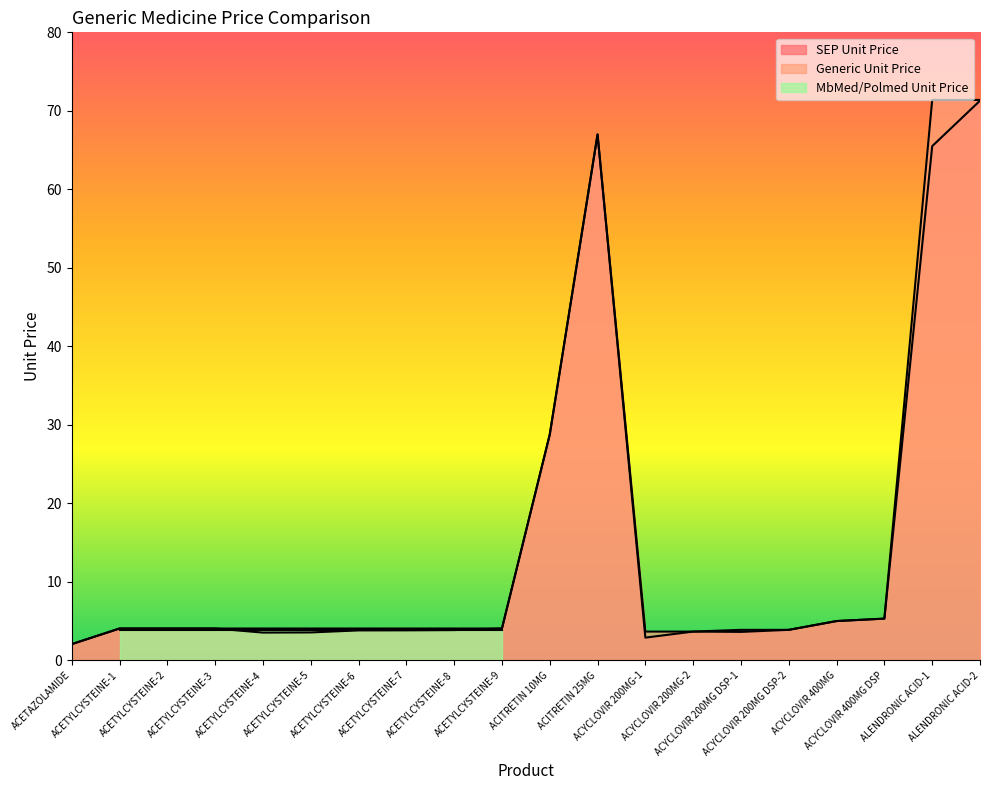

Reading left to right, what are all the values shown in this chart?

SEP Unit Price: ACETAZOLAMIDE=2.1	ACETYLCYSTEINE-1=4.0	ACETYLCYSTEINE-2=4.0	ACETYLCYSTEINE-3=4.0	ACETYLCYSTEINE-4=3.5	ACETYLCYSTEINE-5=3.5	ACETYLCYSTEINE-6=3.8	ACETYLCYSTEINE-7=3.8	ACETYLCYSTEINE-8=3.9	ACETYLCYSTEINE-9=4.0	ACITRETIN 10MG=28.8	ACITRETIN 25MG=67.0	ACYCLOVIR 200MG-1=2.9	ACYCLOVIR 200MG-2=3.7	ACYCLOVIR 200MG DSP-1=3.6	ACYCLOVIR 200MG DSP-2=3.9	ACYCLOVIR 400MG=5.0	ACYCLOVIR 400MG DSP=5.3	ALENDRONIC ACID-1=65.5	ALENDRONIC ACID-2=71.3
Generic Unit Price: ACETAZOLAMIDE=2.1	ACETYLCYSTEINE-1=4.0	ACETYLCYSTEINE-2=4.0	ACETYLCYSTEINE-3=4.0	ACETYLCYSTEINE-4=4.0	ACETYLCYSTEINE-5=4.0	ACETYLCYSTEINE-6=4.0	ACETYLCYSTEINE-7=4.0	ACETYLCYSTEINE-8=4.0	ACETYLCYSTEINE-9=4.0	ACITRETIN 10MG=28.8	ACITRETIN 25MG=67.0	ACYCLOVIR 200MG-1=3.7	ACYCLOVIR 200MG-2=3.7	ACYCLOVIR 200MG DSP-1=3.9	ACYCLOVIR 200MG DSP-2=3.9	ACYCLOVIR 400MG=5.0	ACYCLOVIR 400MG DSP=5.3	ALENDRONIC ACID-1=71.4	ALENDRONIC ACID-2=71.4